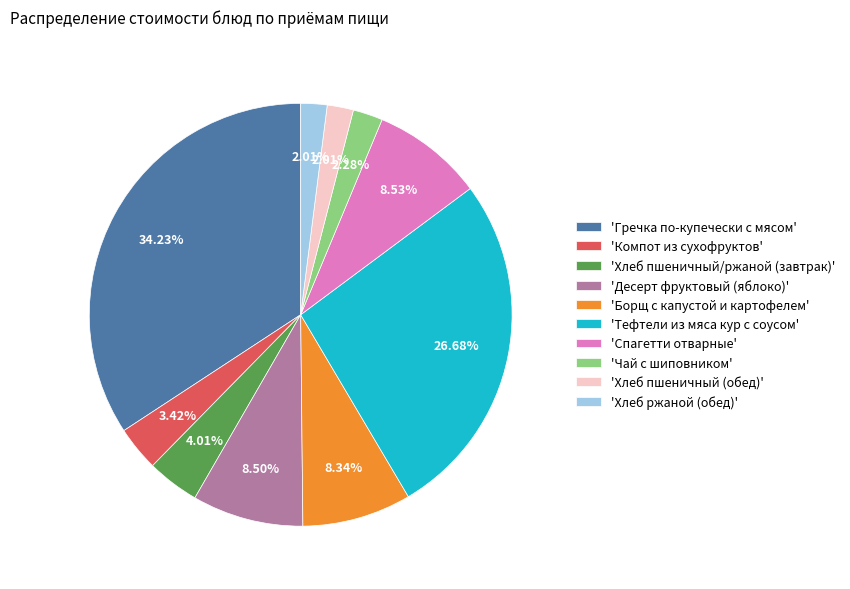

To the nearest percent, what is the difference between the largest and smallest slice percentages?

32%